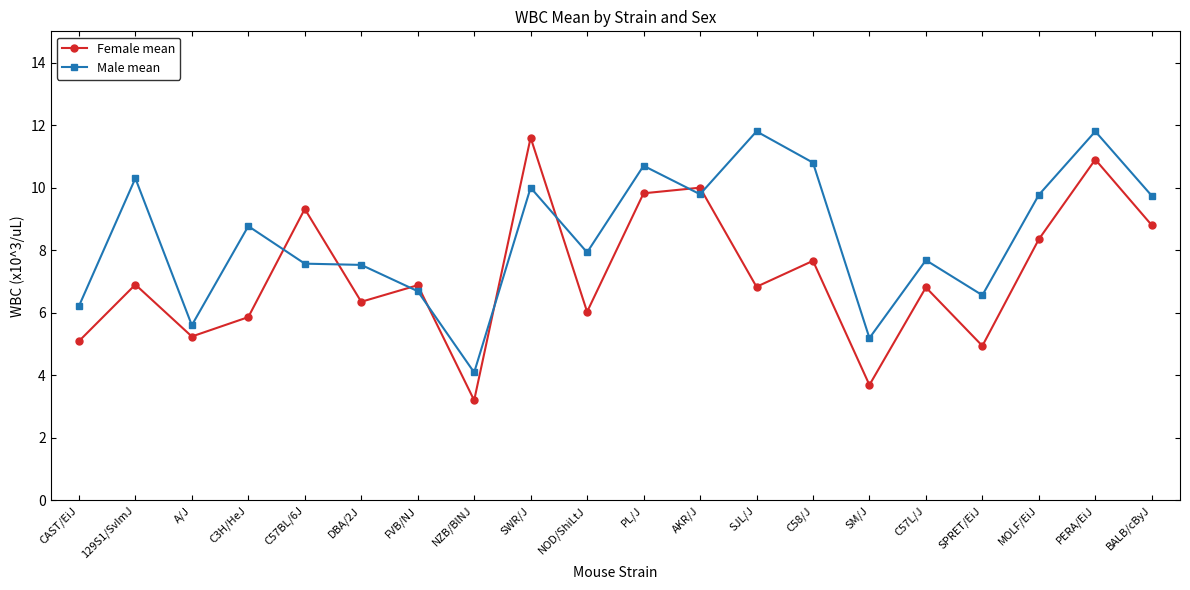

Where do Male mean and Female mean first cross each other?

C3H/HeJ and C57BL/6J